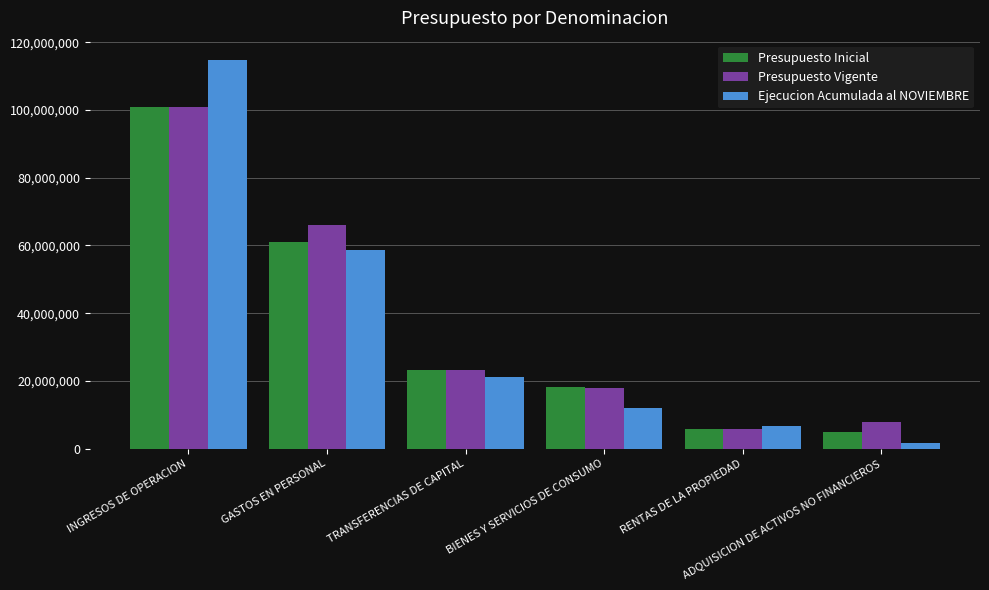

Is the value of Presupuesto Inicial at ADQUISICION DE ACTIVOS NO FINANCIEROS greater than the value of Ejecucion Acumulada al NOVIEMBRE at BIENES Y SERVICIOS DE CONSUMO?

No